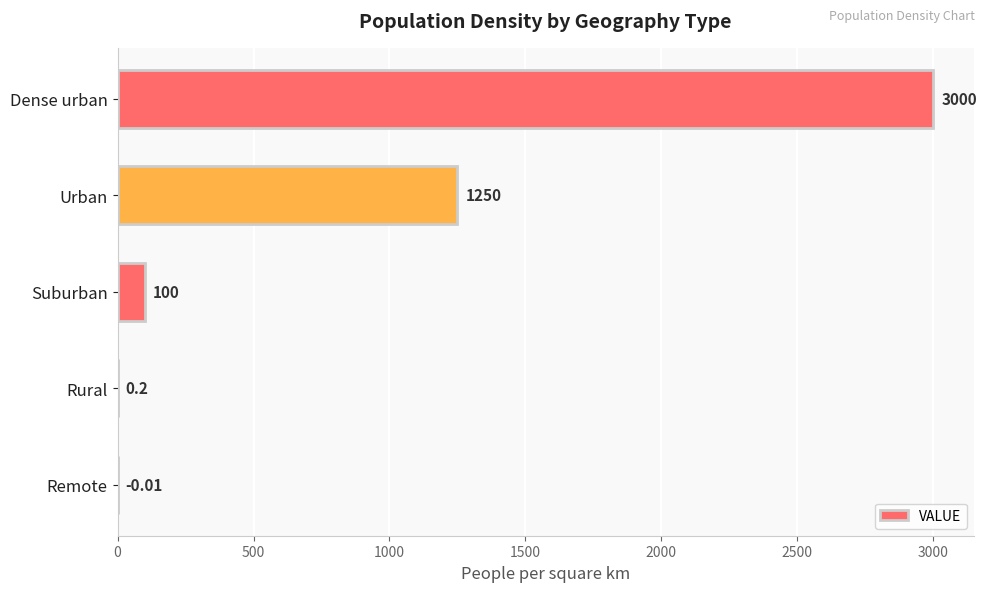

Which category has the highest value across all series?

Dense urban